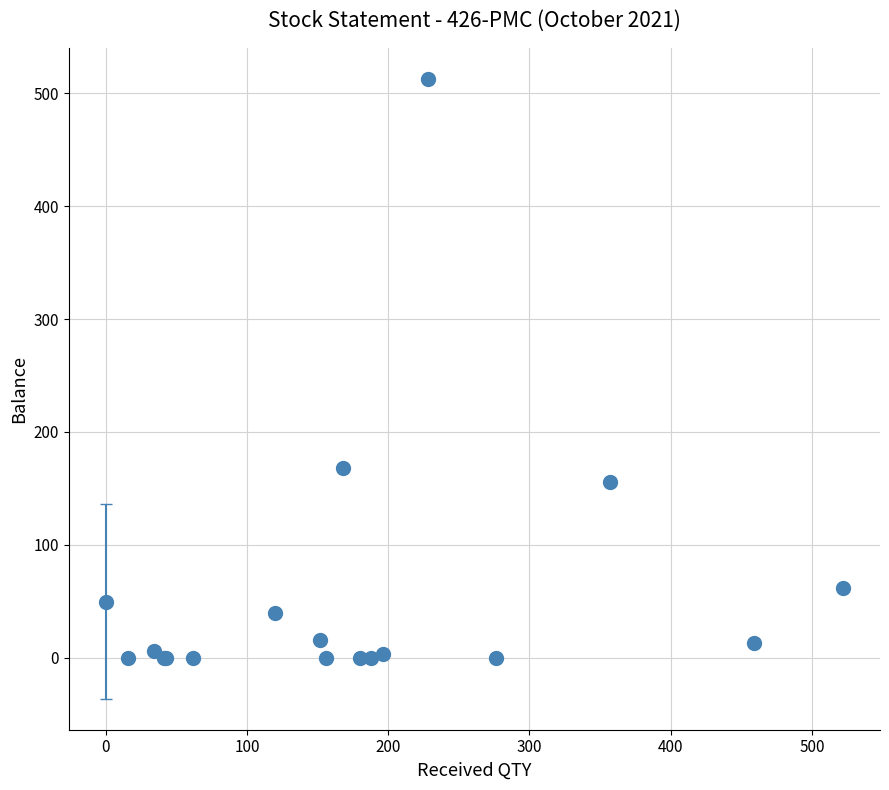

True or false: the data has more than 2 interior local peaks.

True